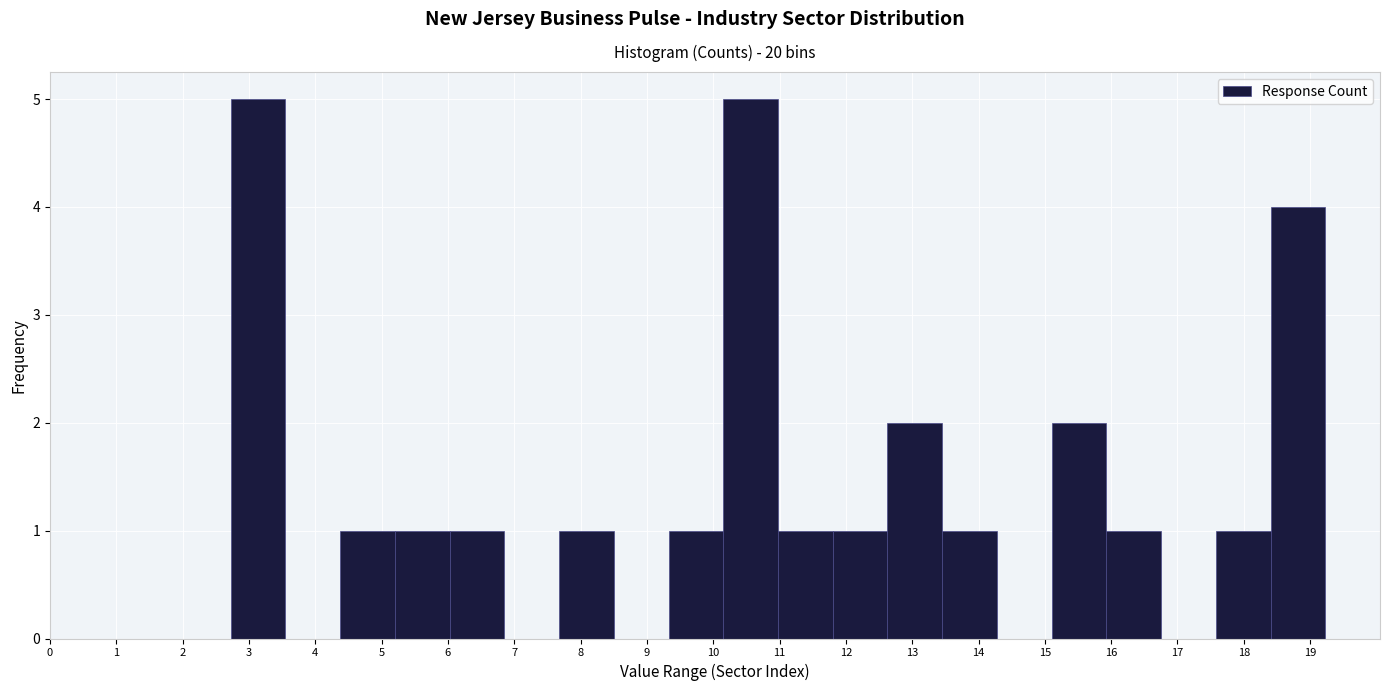

Reading left to right, transcribe this chart: for each bar, give the range it covers on the x-axis and its height. Neither the bar edges nor the heights are printed on the chart, so give them approximately, as read against the axes.

2.7 to 3.5: 5
3.5 to 4.4: 0
4.4 to 5.2: 1
5.2 to 6.0: 1
6.0 to 6.9: 1
6.9 to 7.7: 0
7.7 to 8.5: 1
8.5 to 9.3: 0
9.3 to 10.2: 1
10.2 to 11.0: 5
11.0 to 11.8: 1
11.8 to 12.6: 1
12.6 to 13.5: 2
13.5 to 14.3: 1
14.3 to 15.1: 0
15.1 to 15.9: 2
15.9 to 16.8: 1
16.8 to 17.6: 0
17.6 to 18.4: 1
18.4 to 19.2: 4